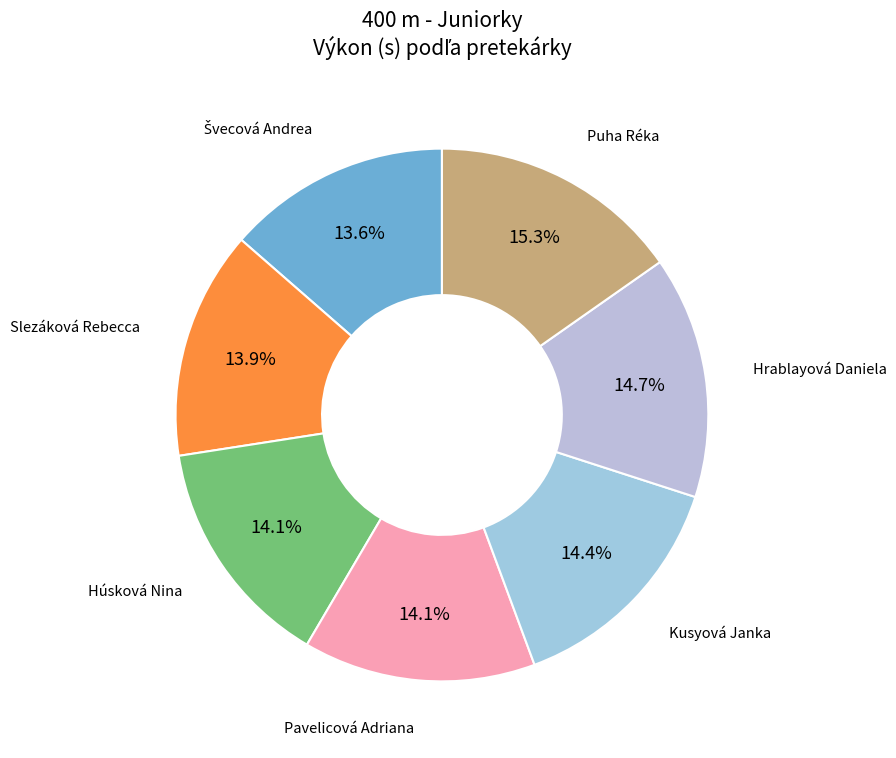

How many slices are in this pie chart?

7